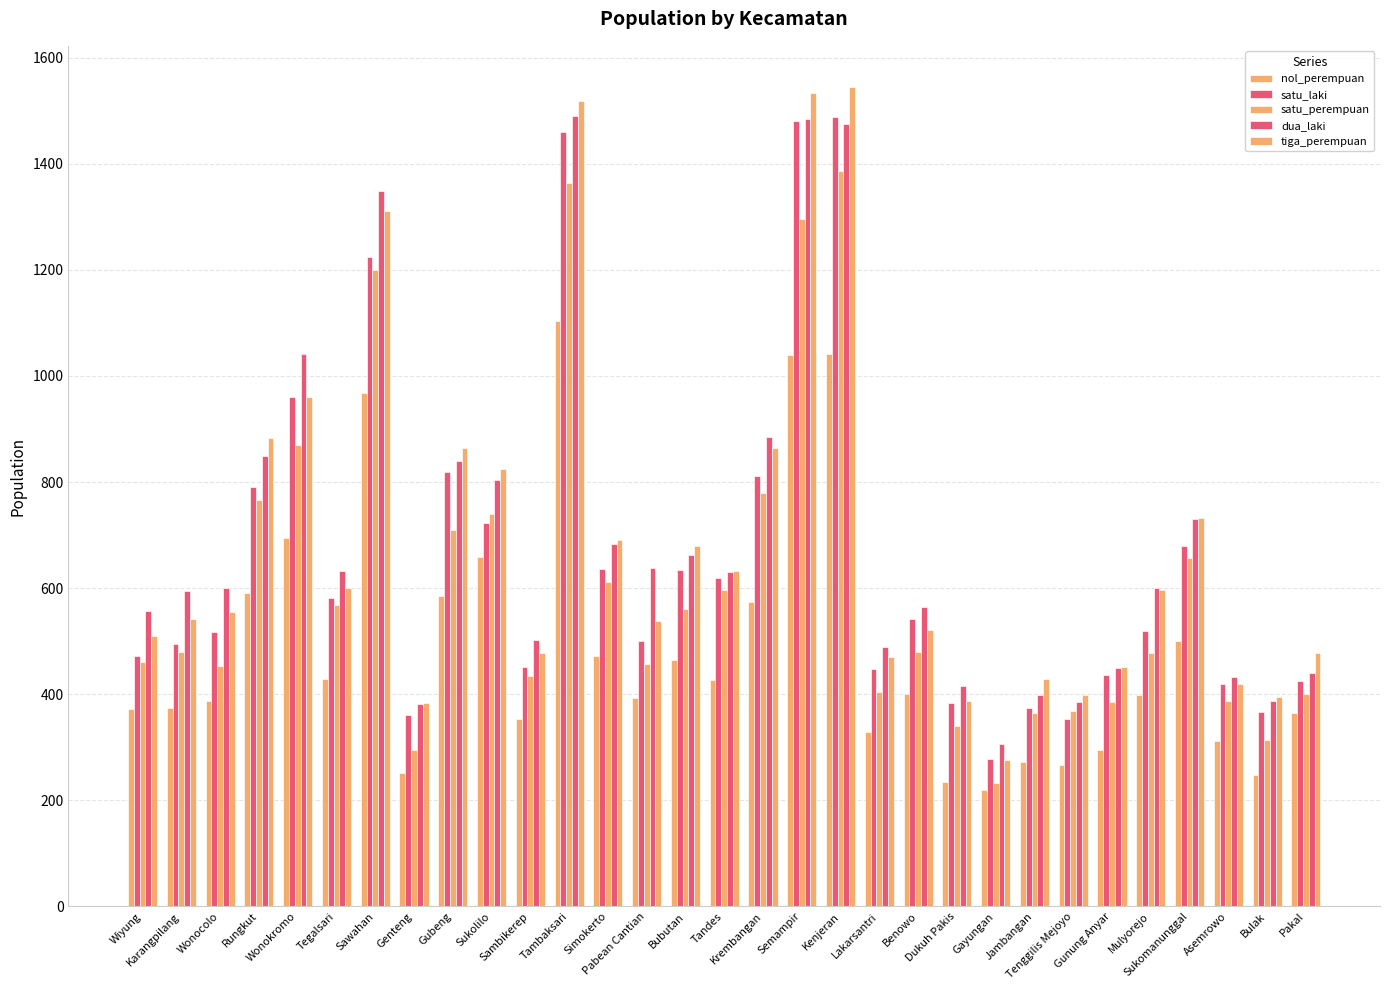

What is the value of the dua_laki bar at the 1st from the left?

556